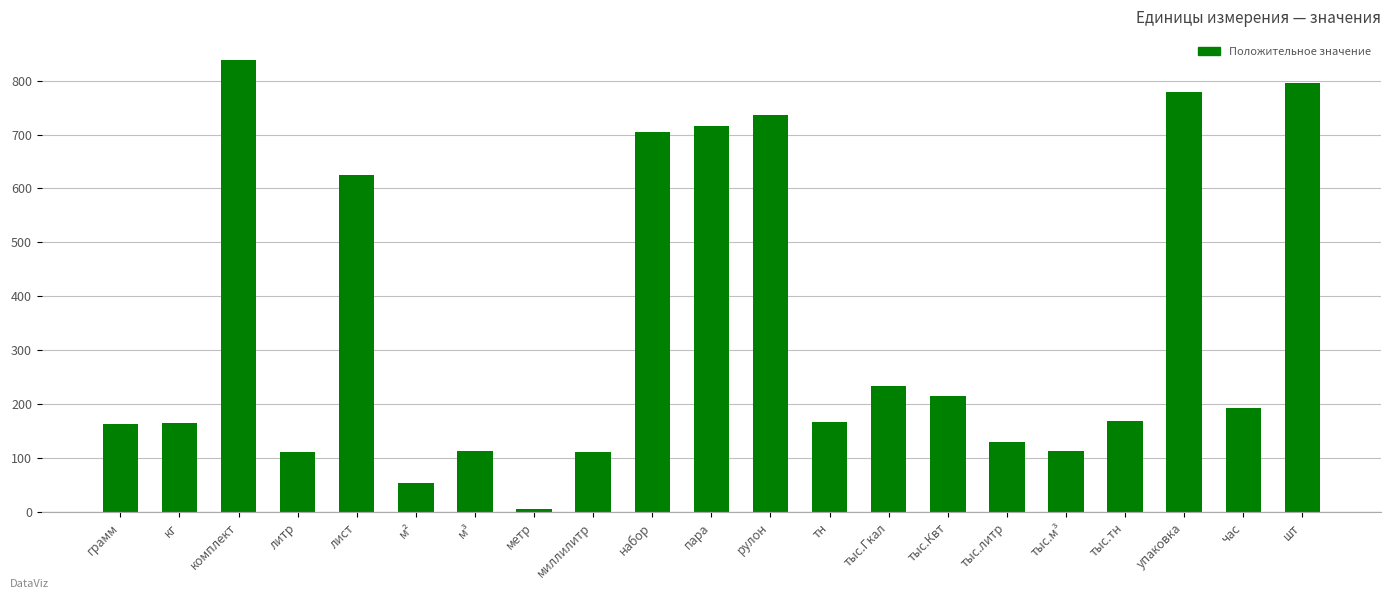

Are the bars grouped side by side (vs. stacked)?

No